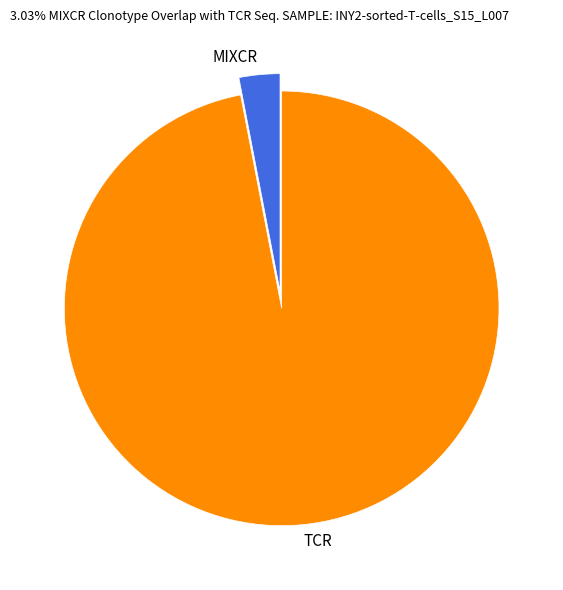

The MIXCR slice represents 3% of the pie. True or false?

True